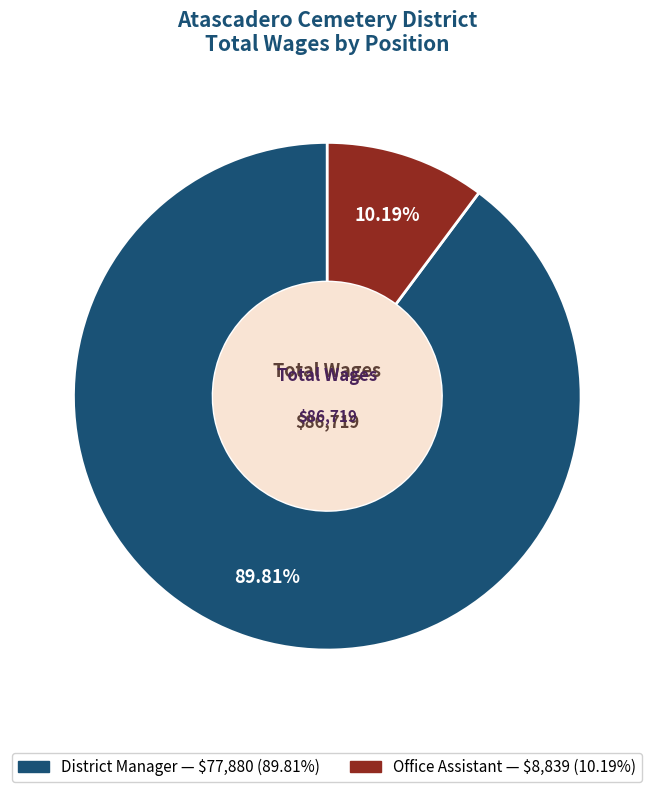

To the nearest percent, what is the average slice percentage?

50%